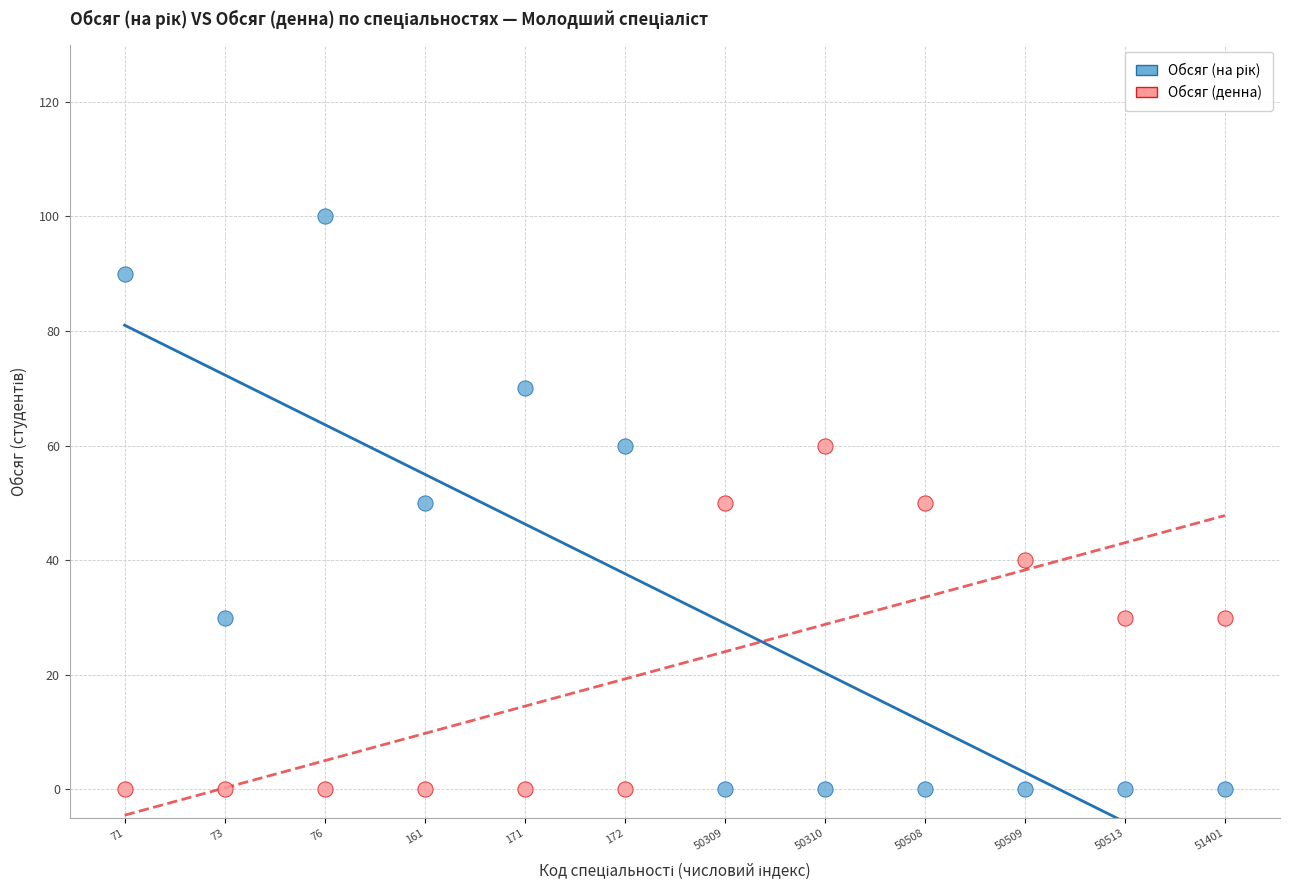

Across all data points, what is the range of Y values (max minus min)?

100